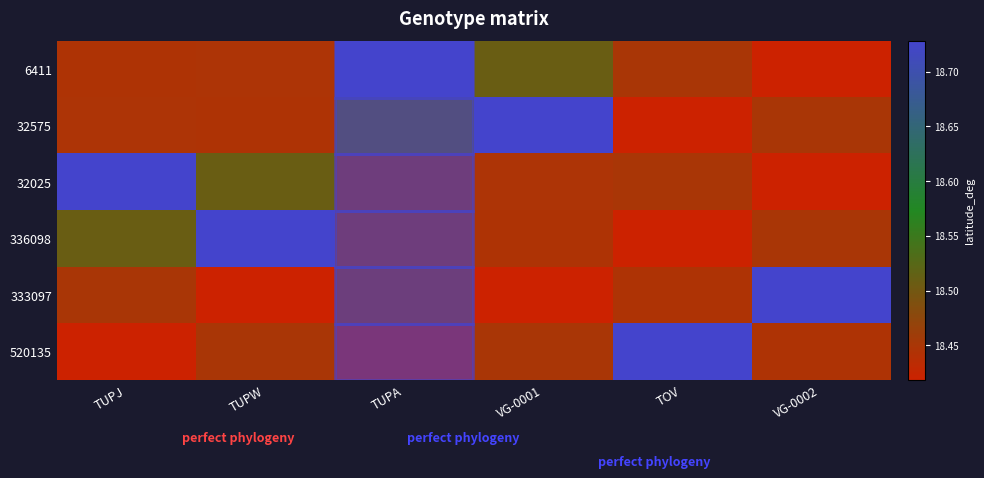

How many series are shown in this chart?

6